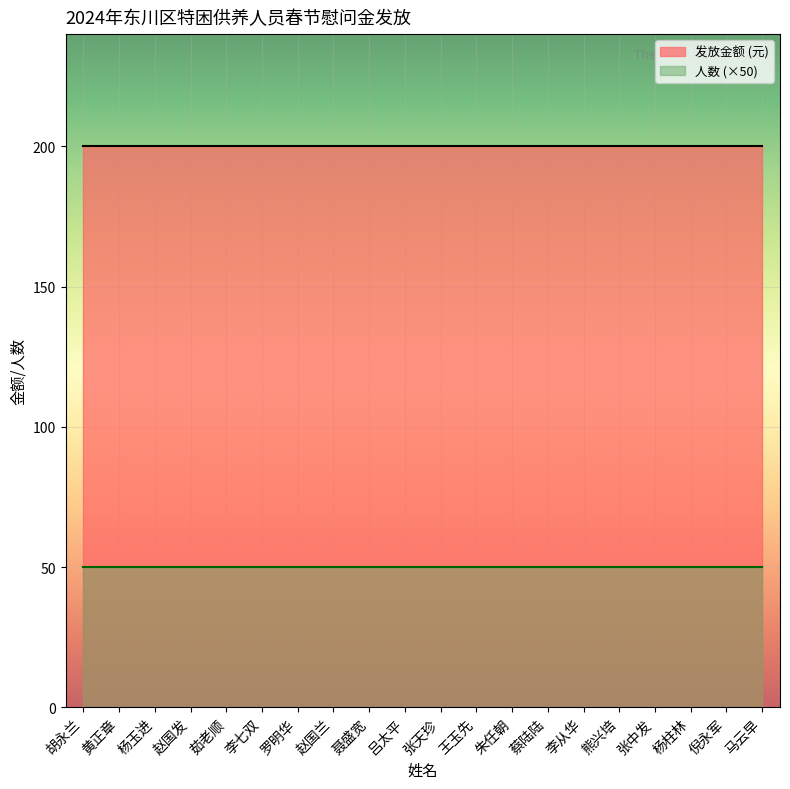

The value of 人数 at 聂盛宽 is 1. True or false?

True